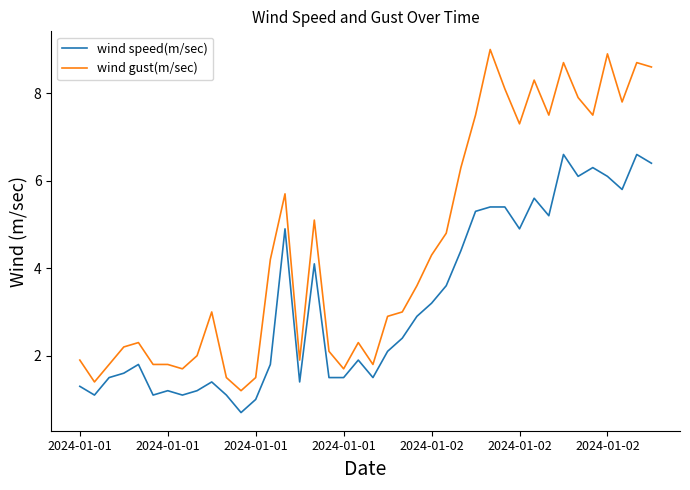

Which series has the largest total across all categories?

wind gust(m/sec)